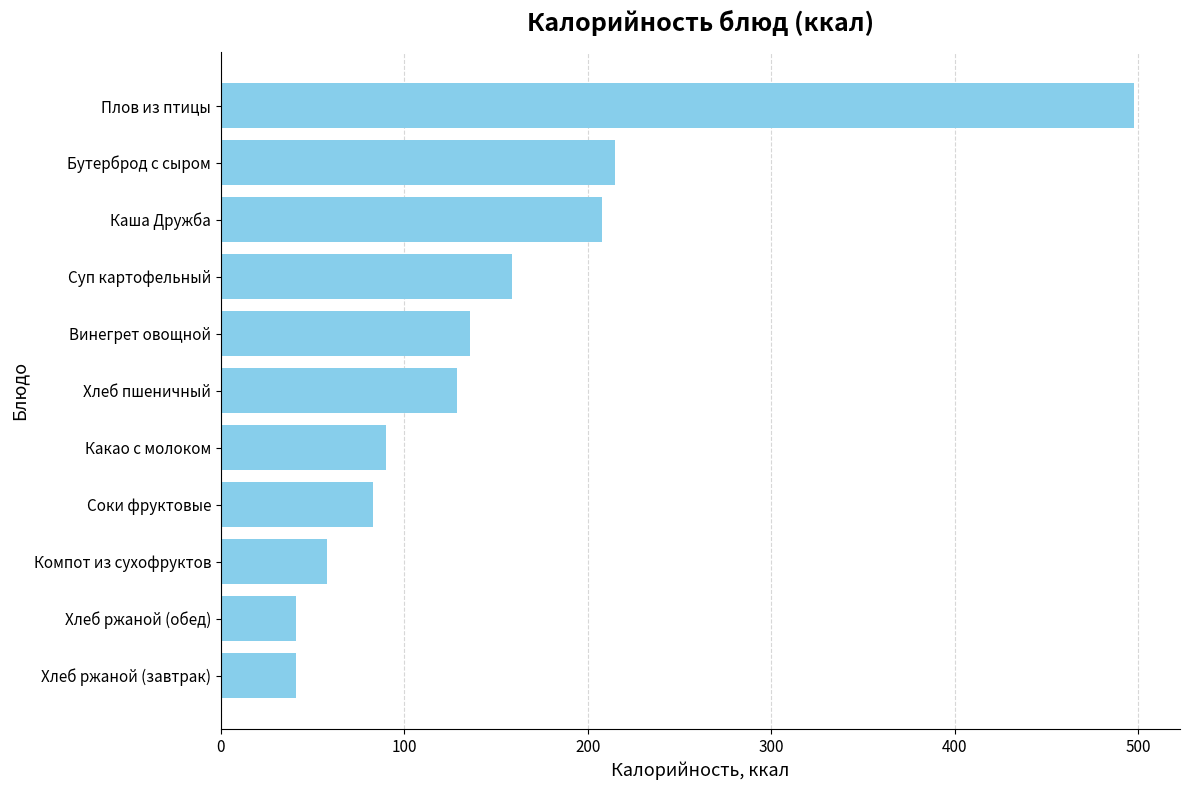

The chart shows a value of 91 at Компот из сухофруктов. True or false?

False